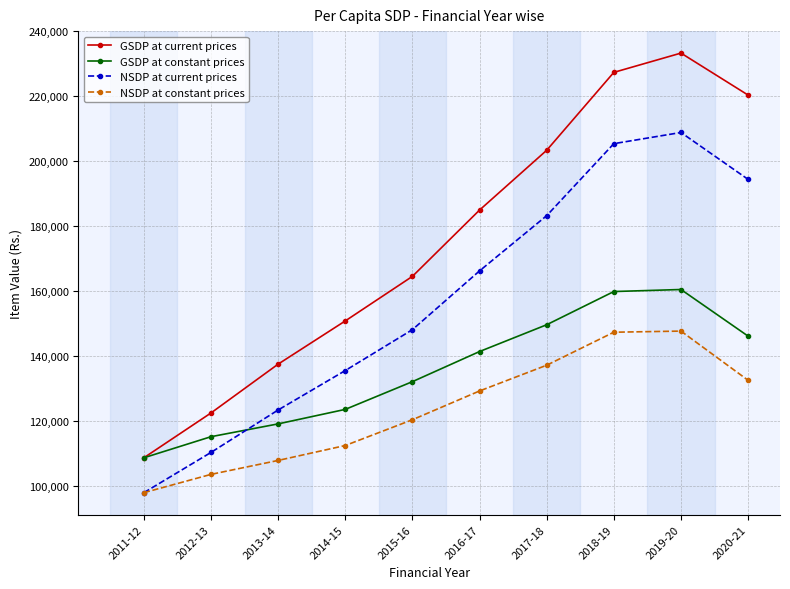

What is the difference between the highest and lowest values at 2011-12?

10754